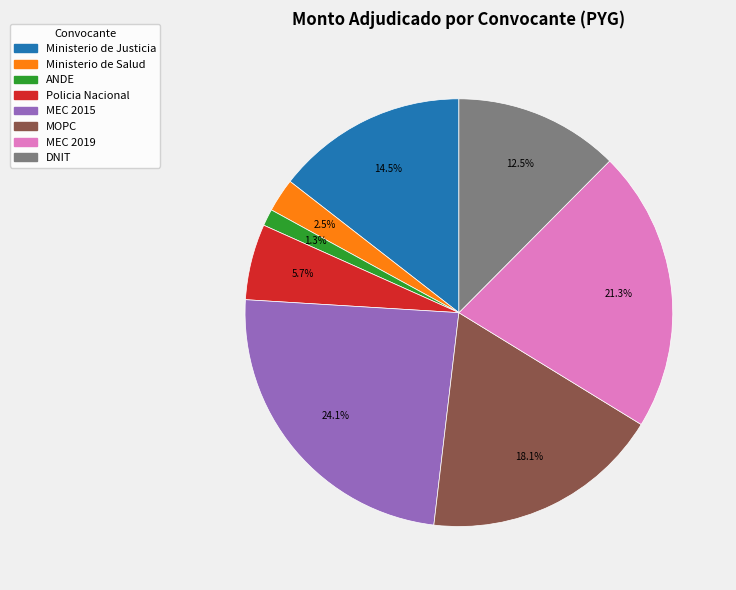

Which category has the biggest portion of the pie?

MEC 2015